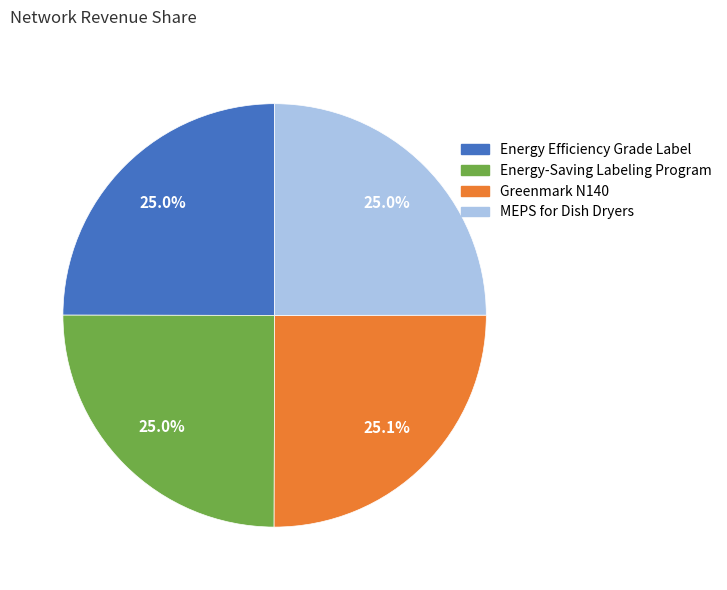

Does any single category account for the majority?

No